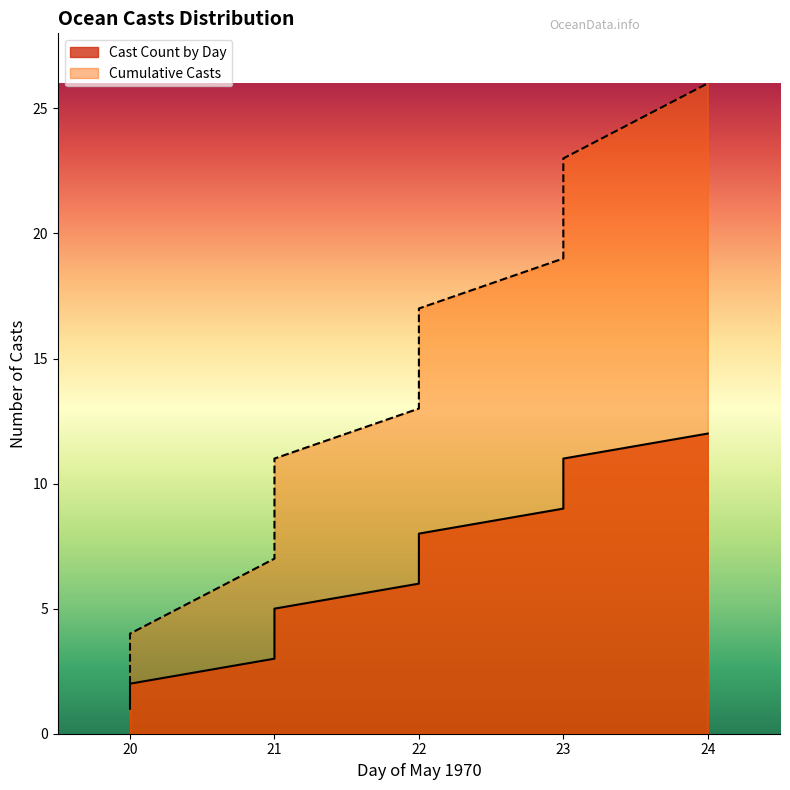

Between 22 and 23, which series saw the biggest shift?

Cumulative Casts